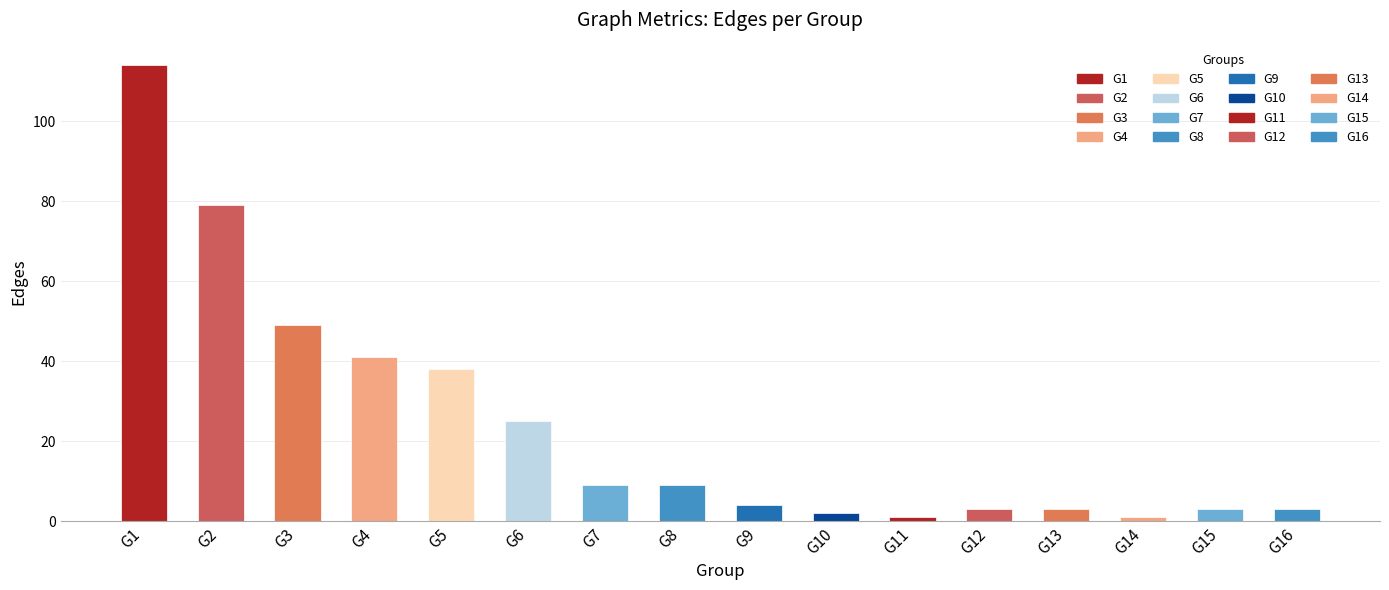

What is the maximum value shown in the chart?

114